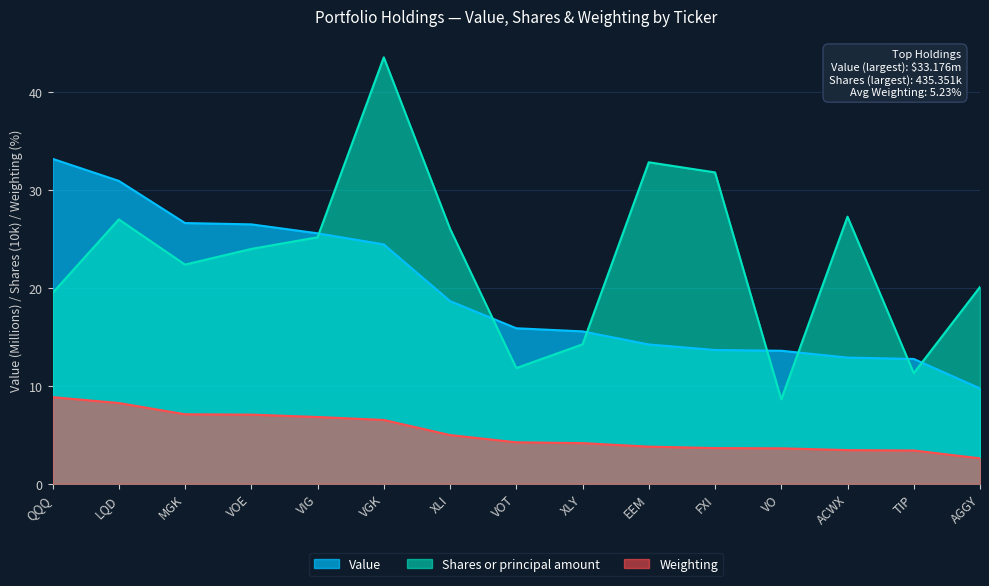

At how many categories does at least one series exceed 7?

15